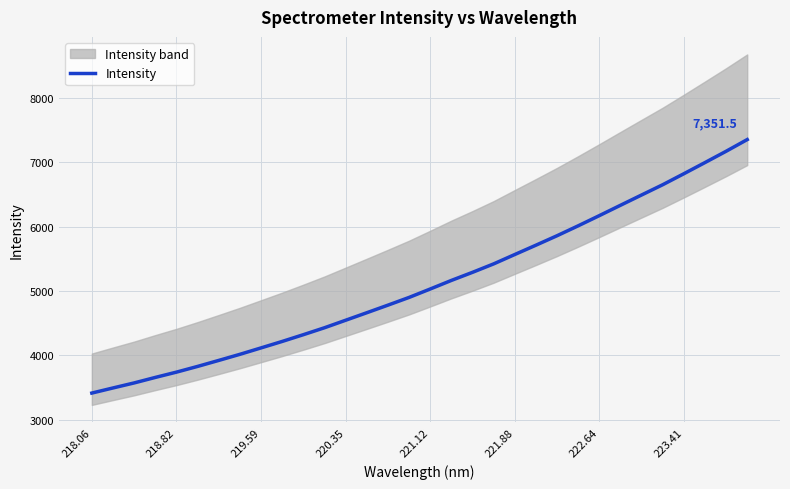

The Intensity series shows 8093.5 at 222.64. True or false?

False